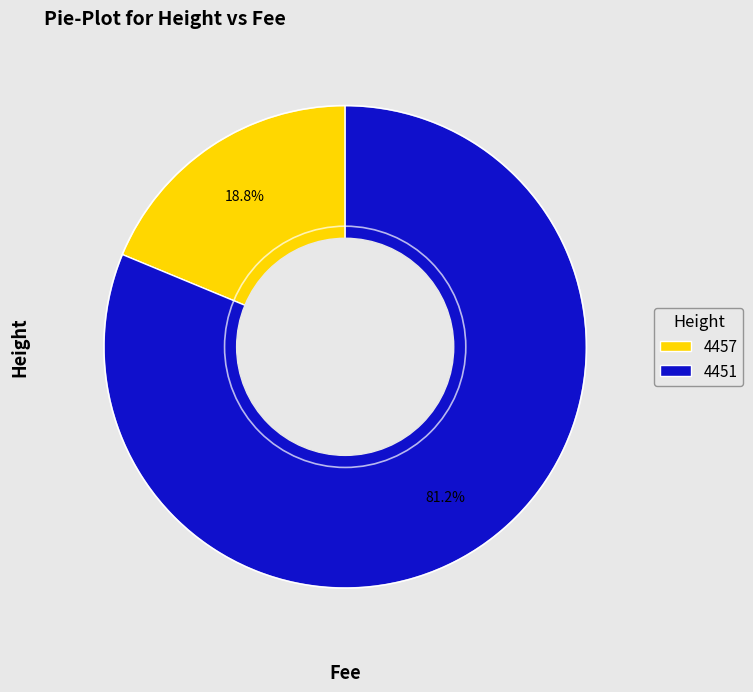

The 4457 slice represents 27% of the pie. True or false?

False